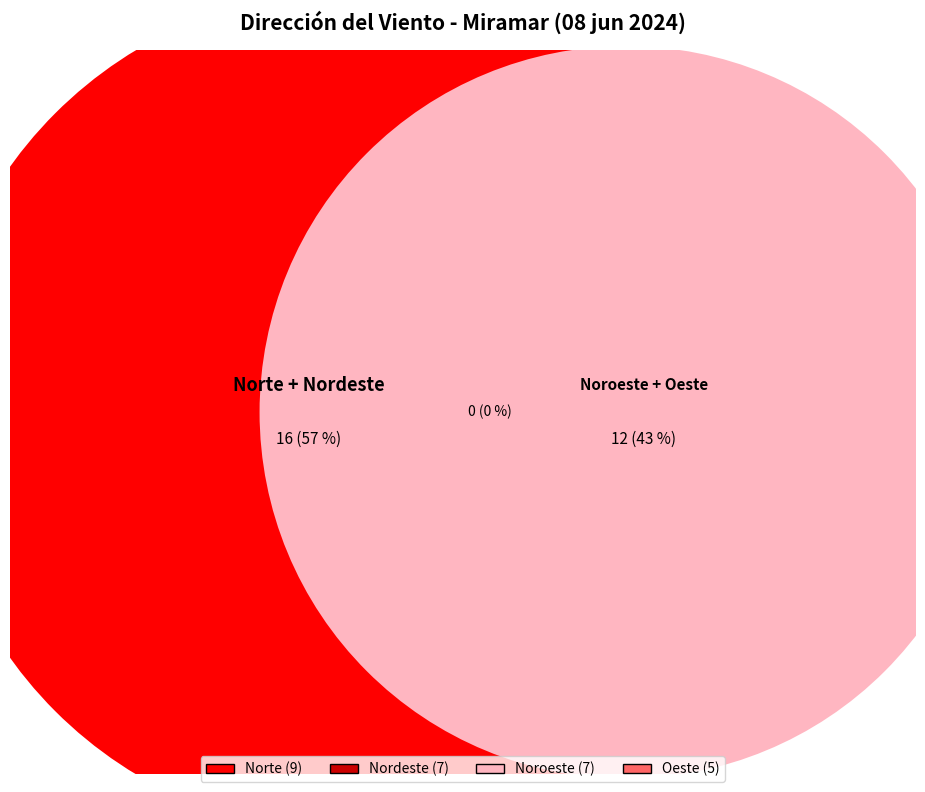

To the nearest percent, what percentage of the pie is Nordeste?

25%